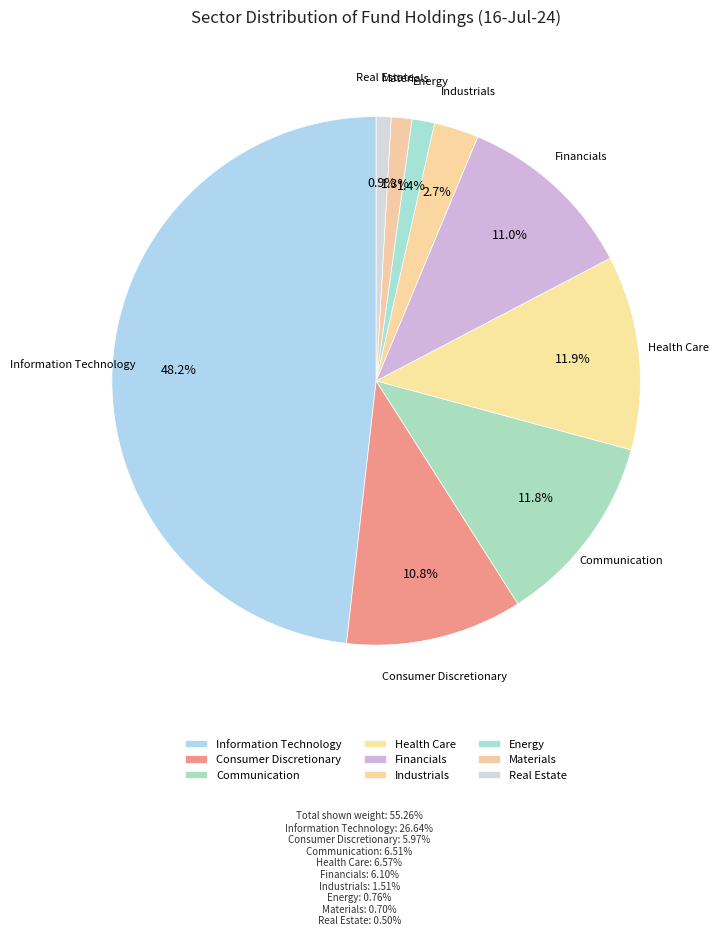

To the nearest percent, what is the combined percentage of Materials and Consumer Discretionary?

12%